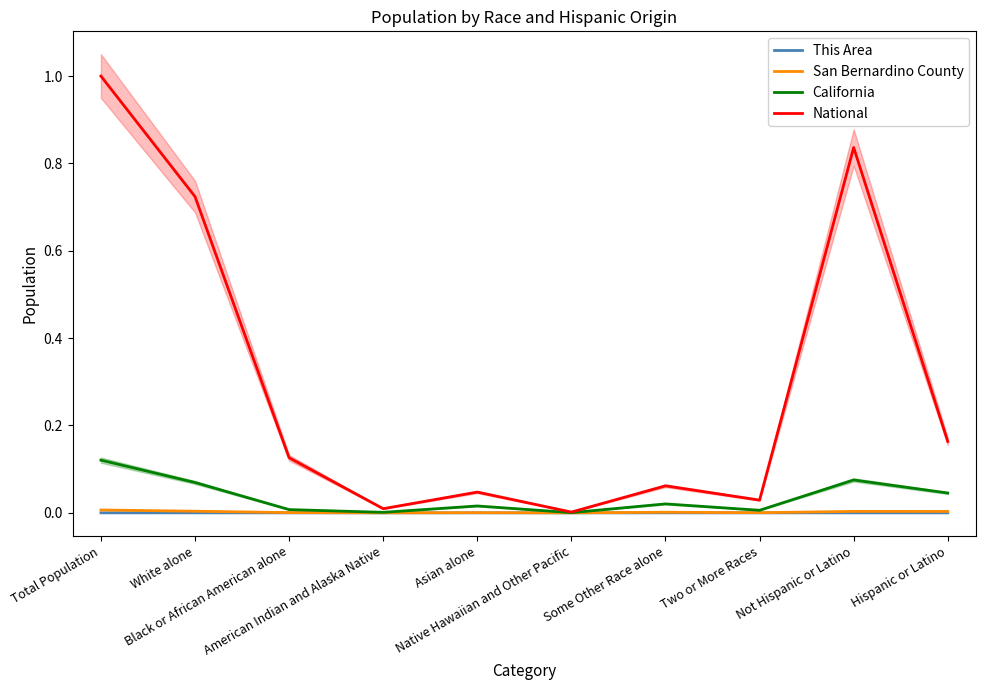

Rank the series by their maximum value, from lowest to highest.

This Area, San Bernardino County, California, National